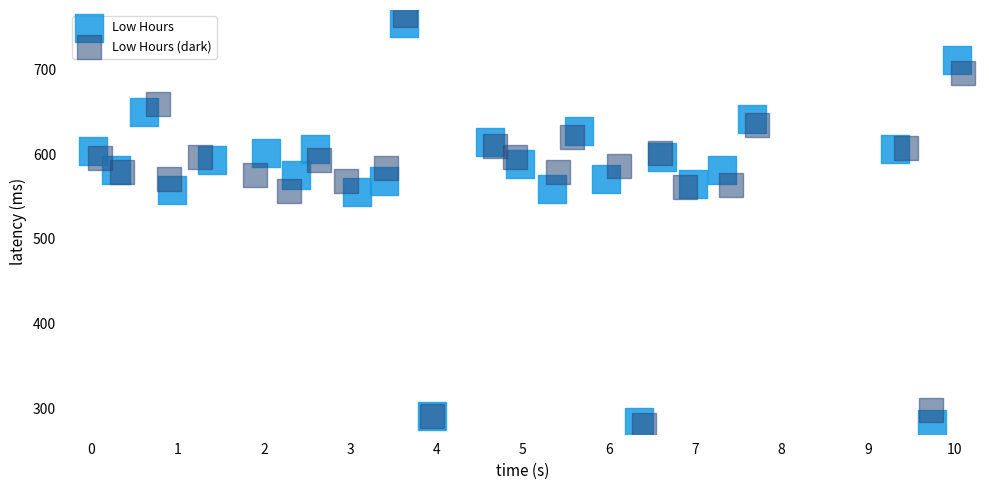

Which series has the largest Y range (max minus min)?

Low Hours (dark)